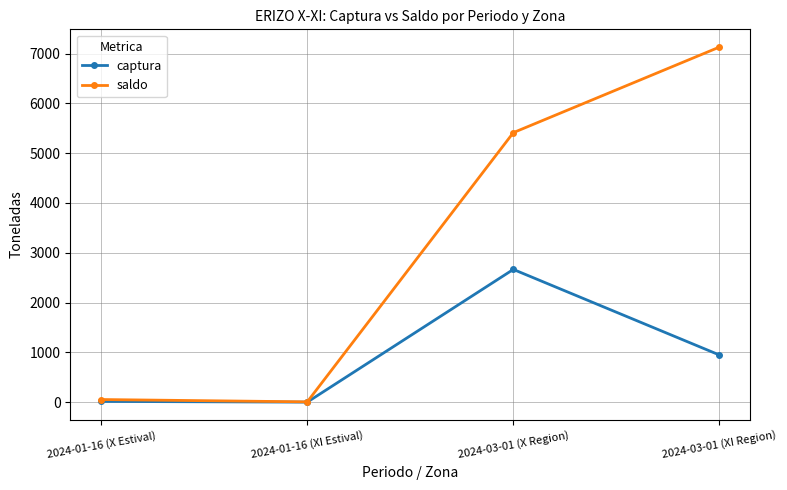

At which category does captura reach its first local peak?

2024-03-01 (X Region)